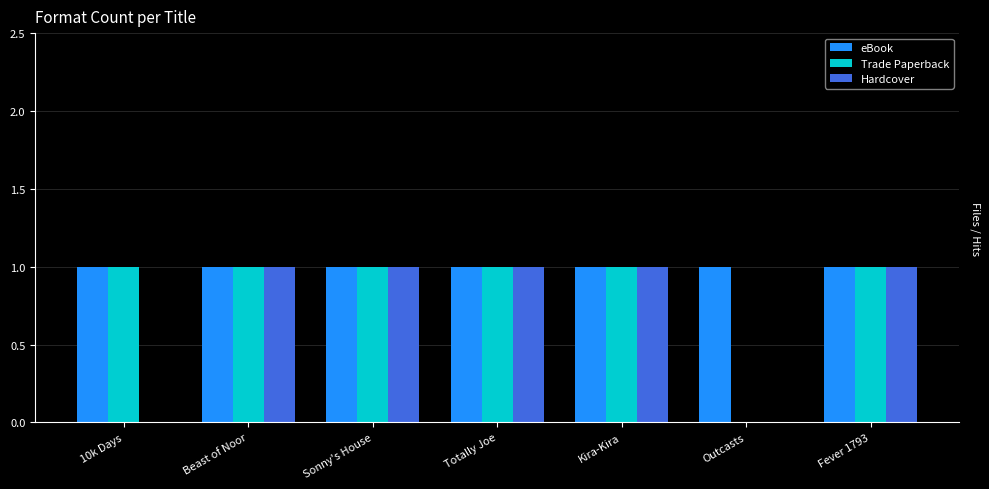

What is the sum of the eBook values at Fever 1793 and 10k Days?

2